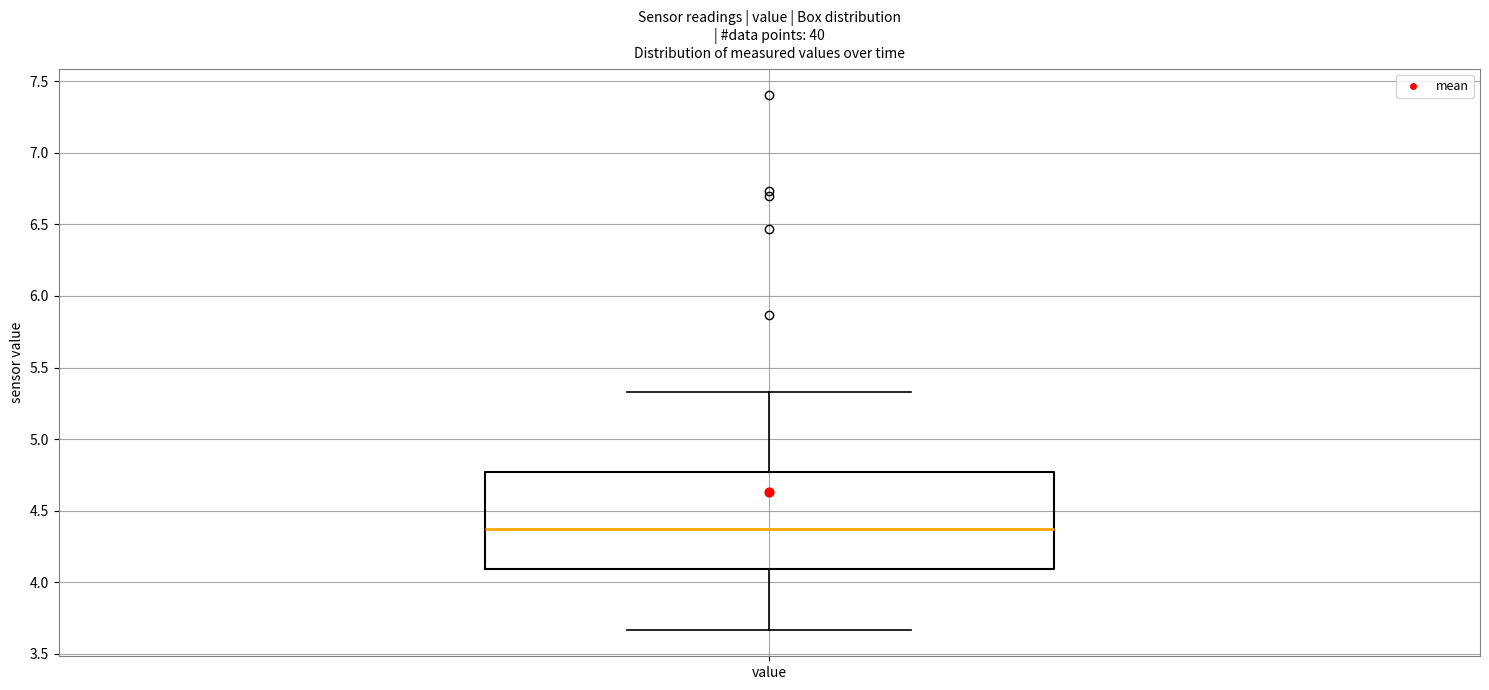

Read this box plot against the y-axis: the position of the median line, the range covered by the box, and the ends of both whiskers. The values are not printed on the chart, so give them approximately, as read against the axis.

median 4.35, box 4.10 to 4.75, whiskers 3.65 to 5.35